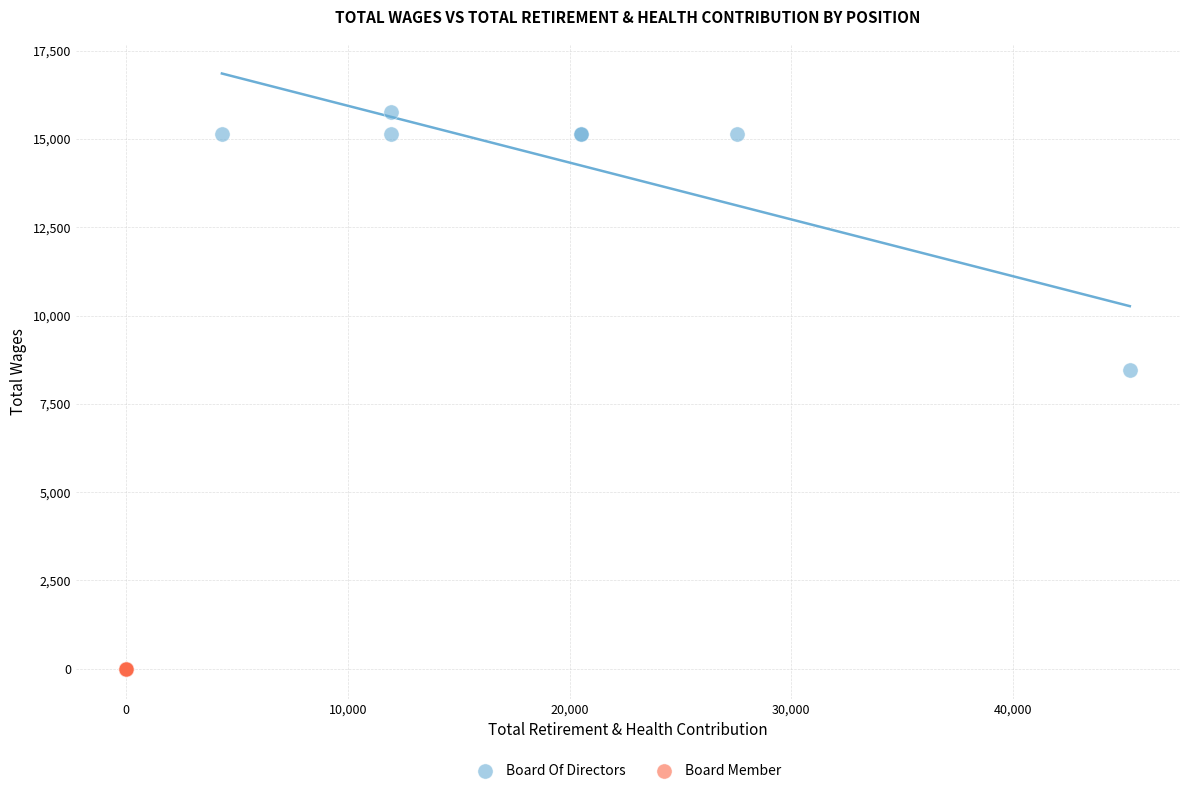

Which series contains the lowest Y value?

Board Member